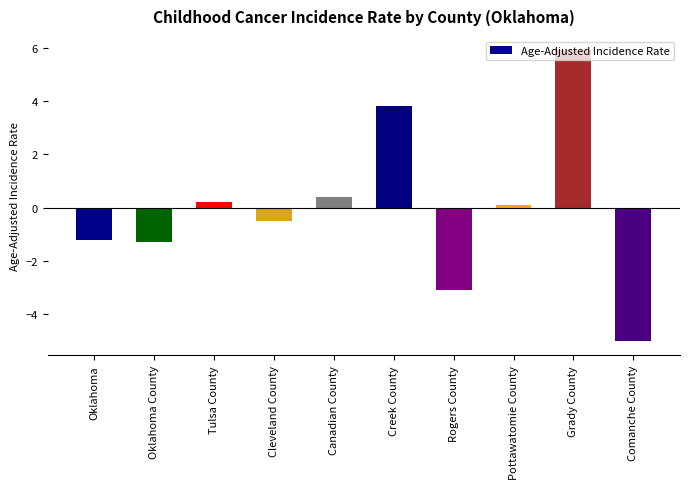

What is the value of the 9th bar from the left?

5.9